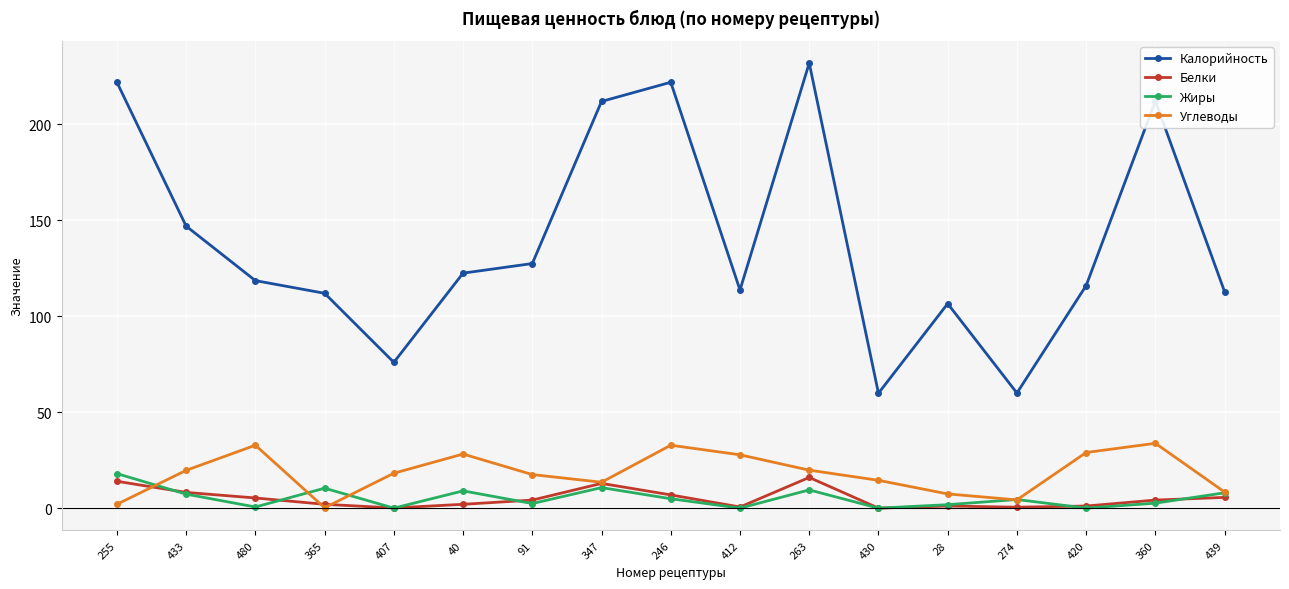

Does the chart display data point markers on the line(s)?

Yes